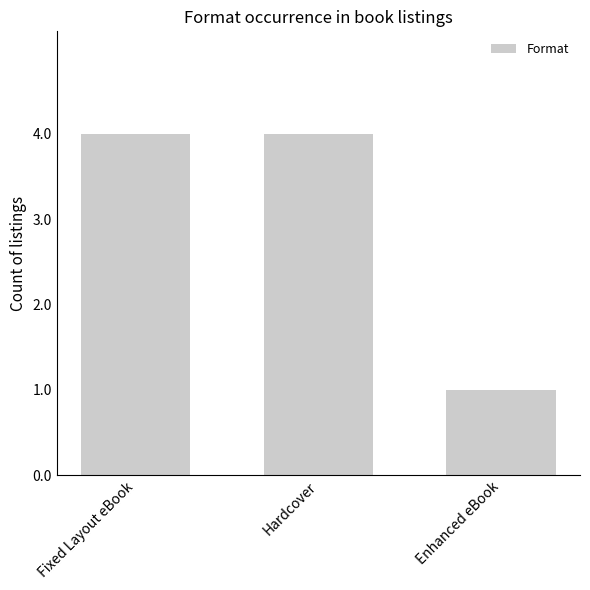

What is the smallest value displayed?

1